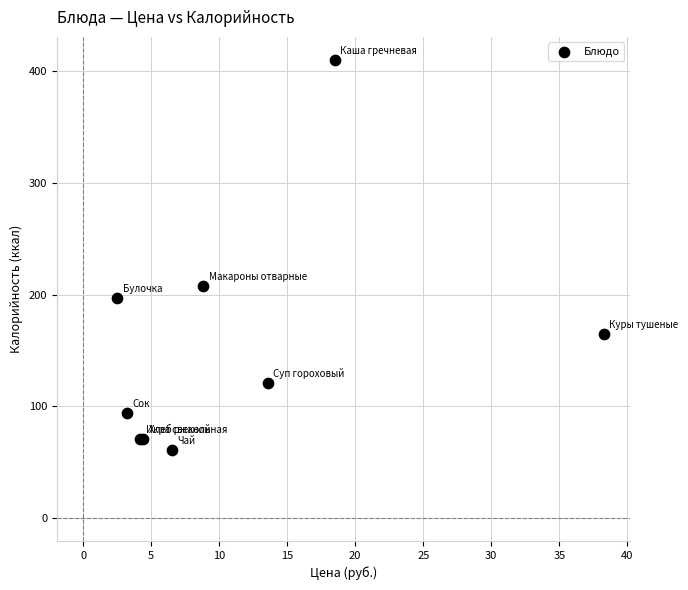

What Y value in the scatter plot is closest to 235?

208